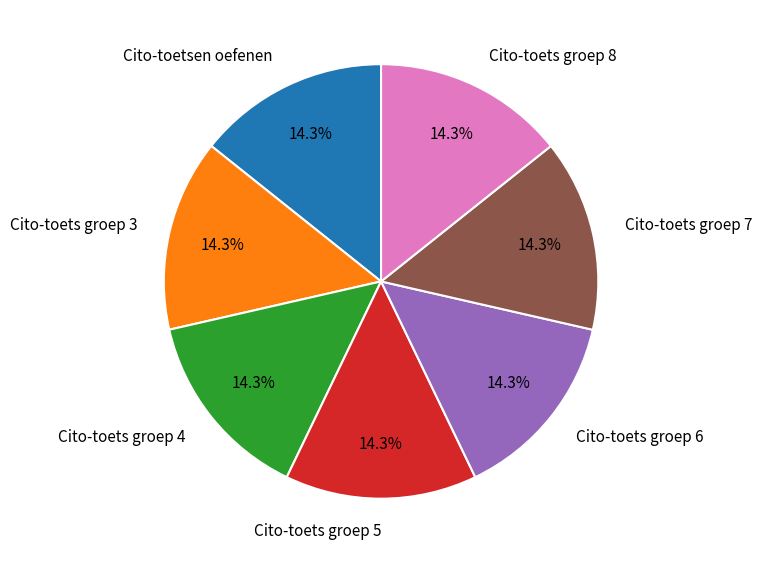

Is Cito-toets groep 4 the majority of the pie?

No